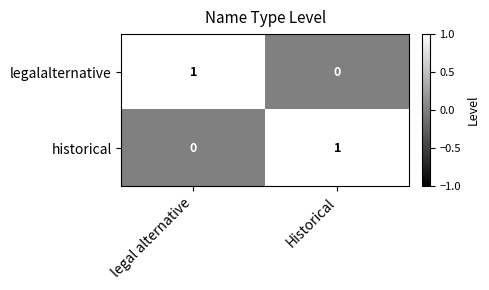

Rank the series at legal alternative from lowest to highest value.

historical, legalalternative